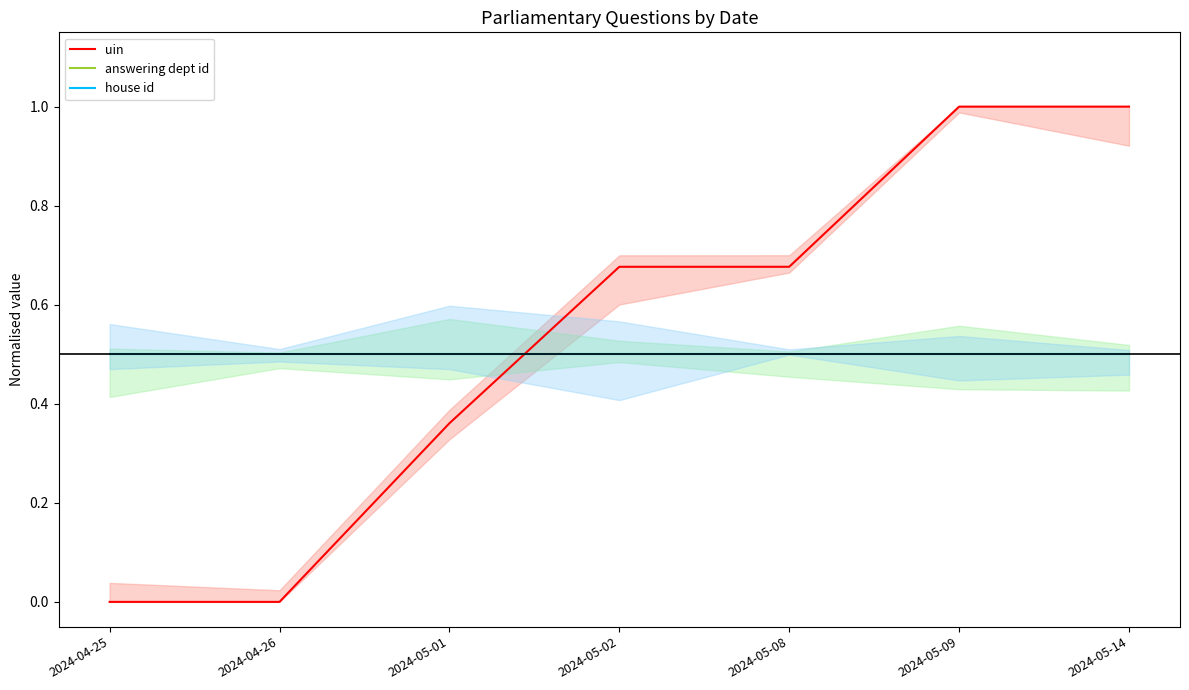

True or false: answering dept id and house id intersect in this chart.

False